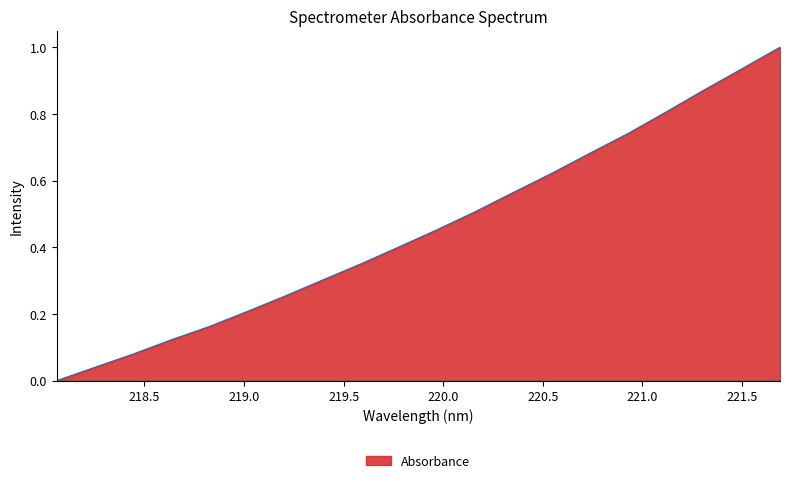

What is the maximum value shown in the chart?

1.0